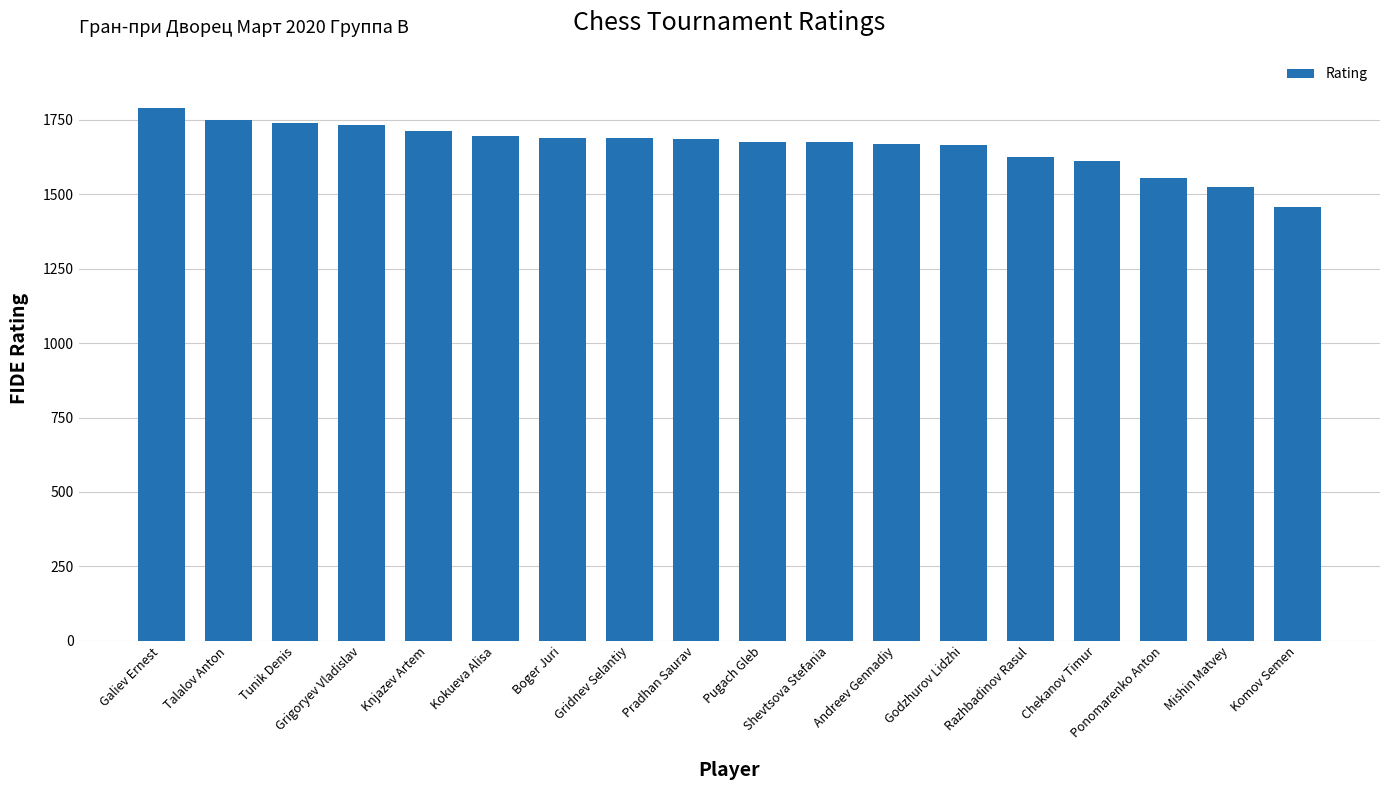

At which category does the chart reach its minimum across all series?

Komov Semen